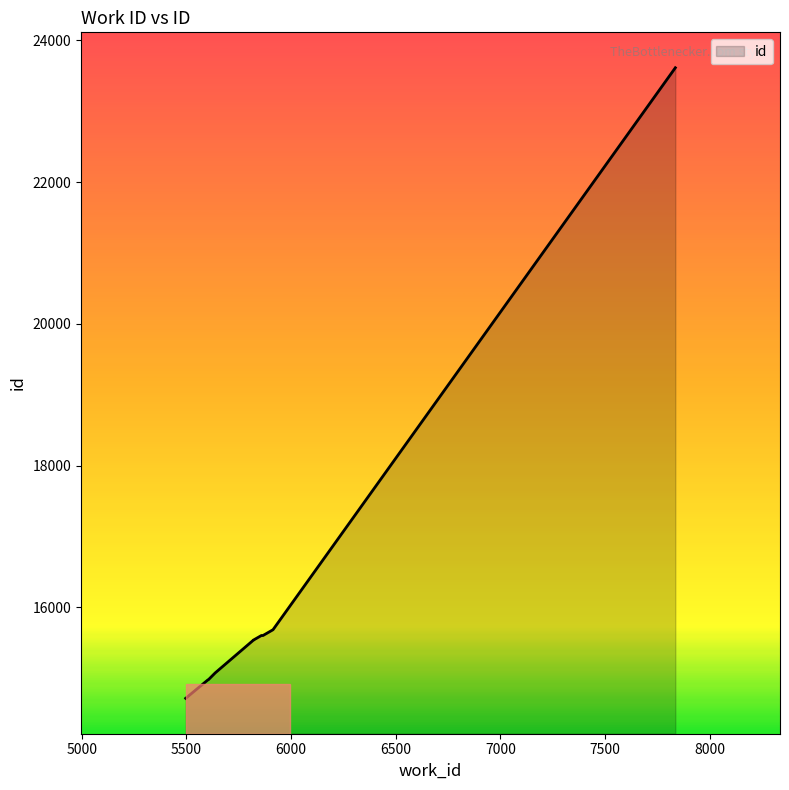

What is the smallest value displayed?

14714